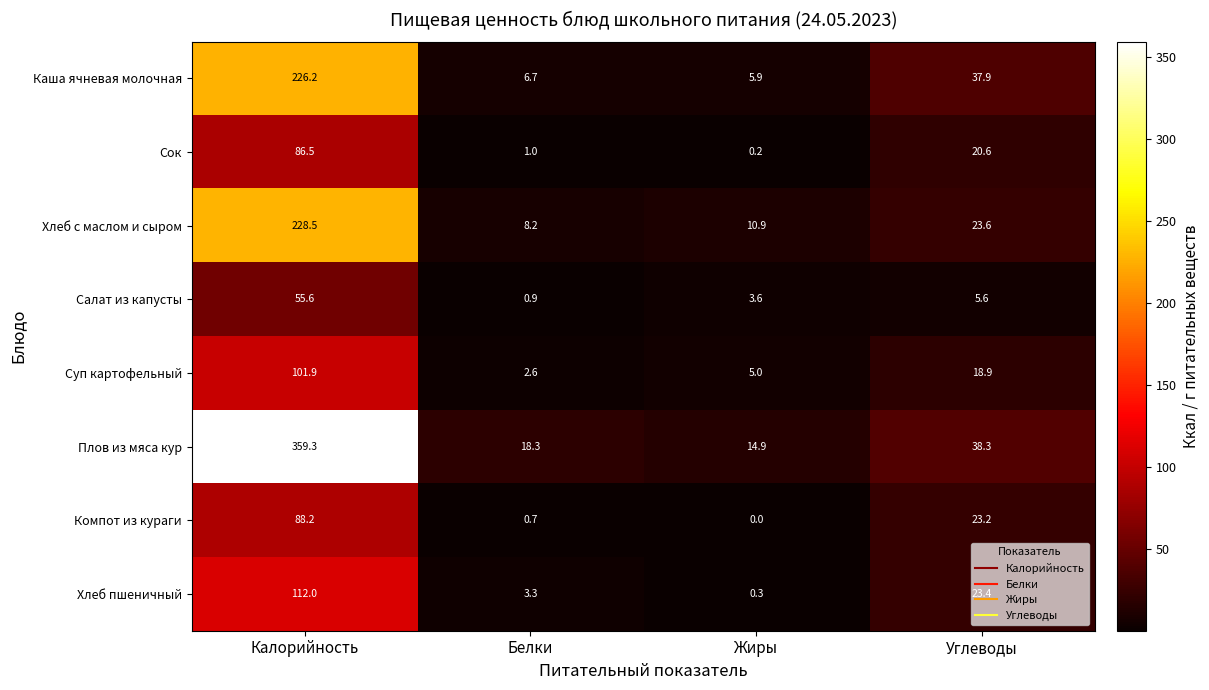

What is the difference between the highest and lowest values at Углеводы?

32.7